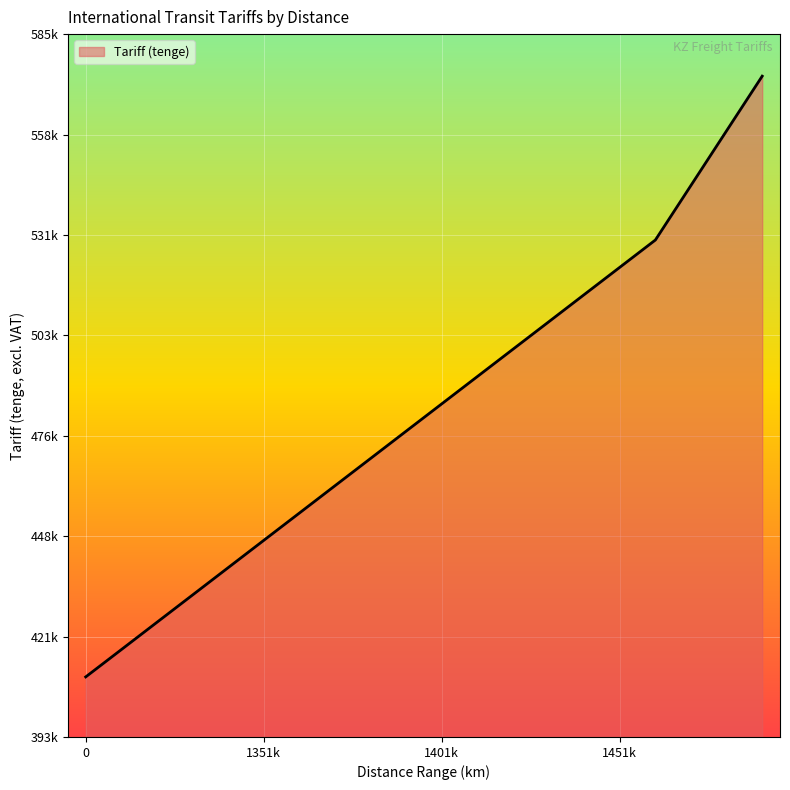

Is this an area chart (filled region under the line)?

Yes